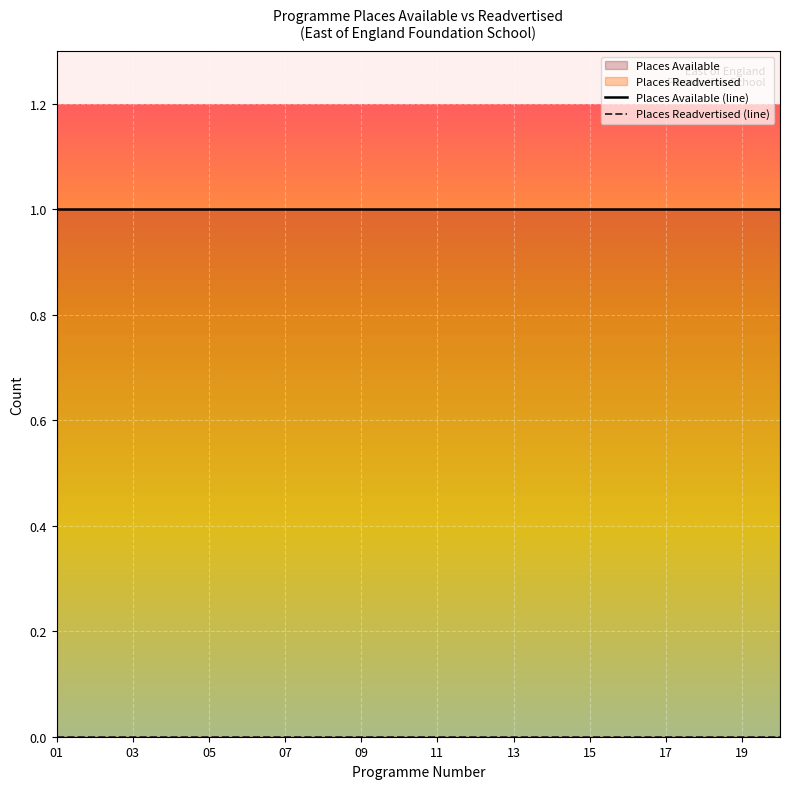

What is the value of the Places Available point at the 4th from the left?

1